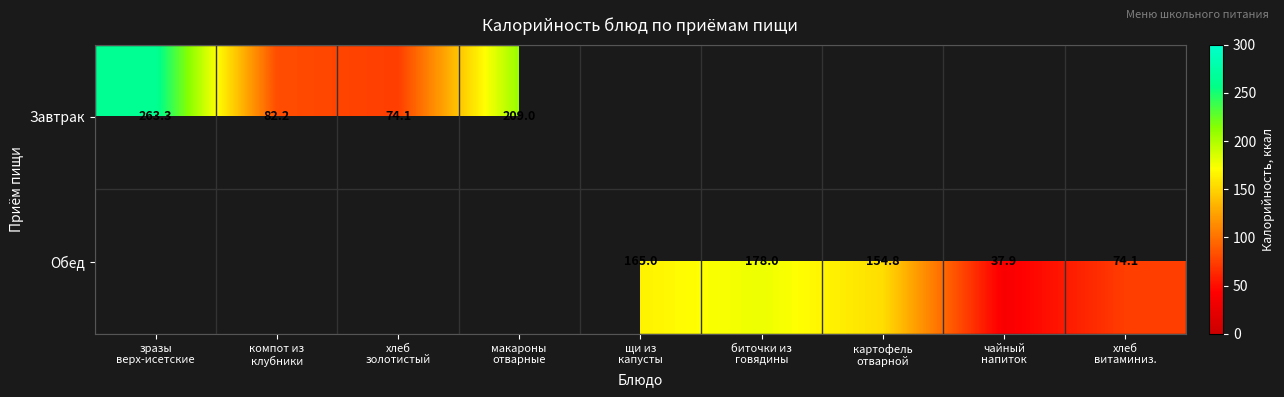

The Завтрак series shows 209.0 at макароны отварные. True or false?

True